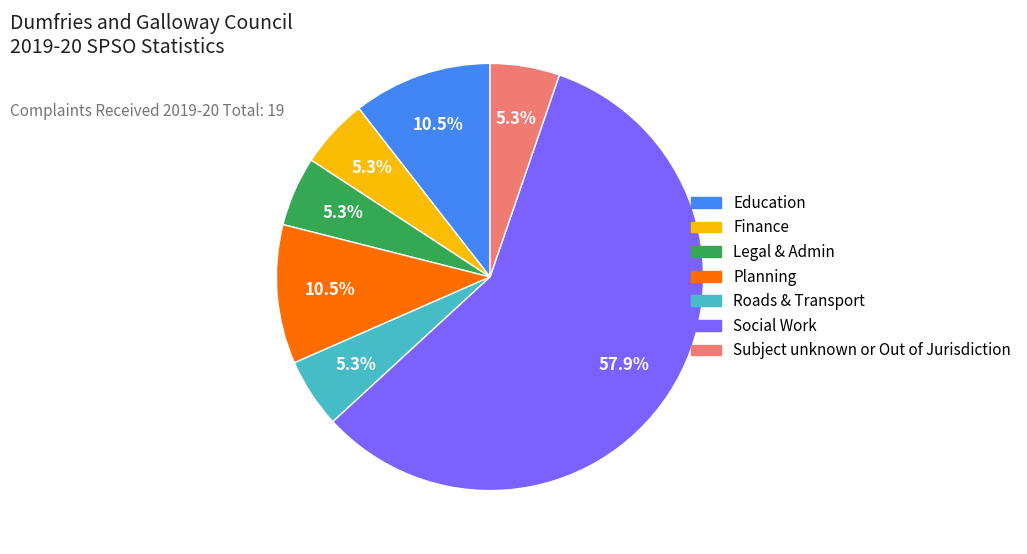

Is there any slice that represents more than half of the pie?

Yes